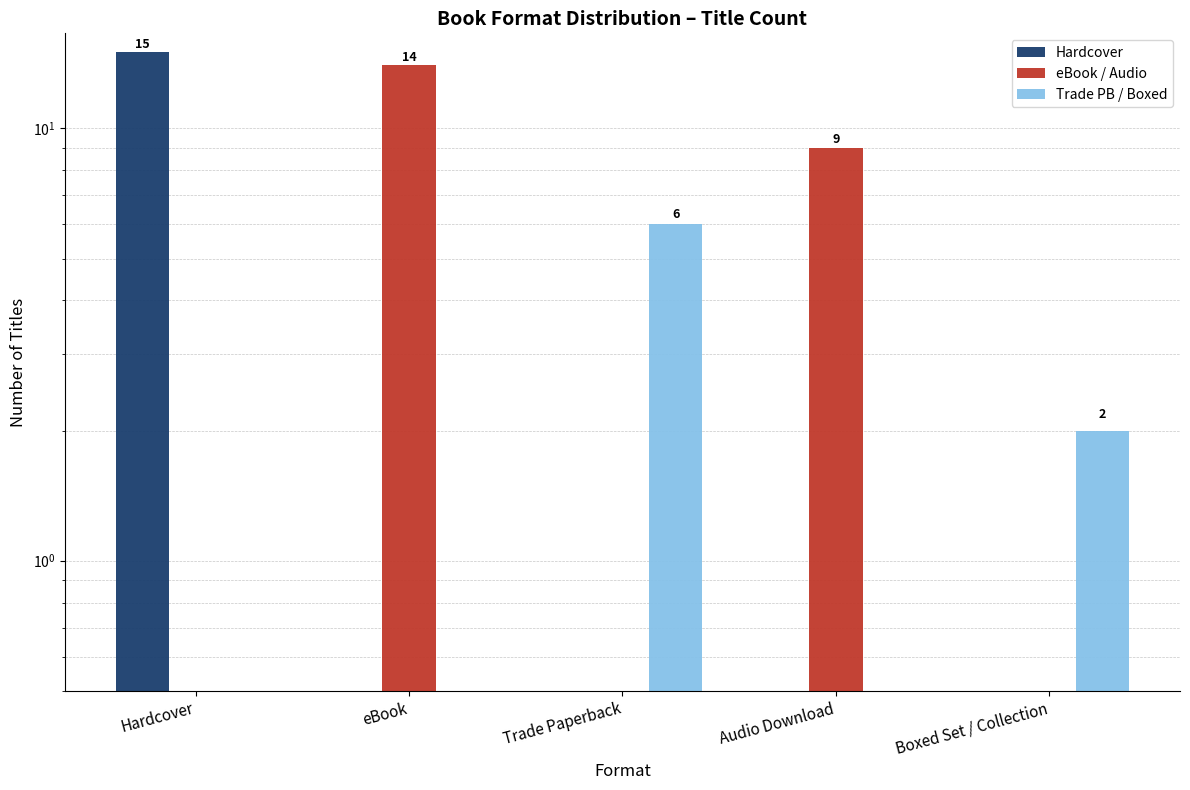

At which label is Trade PB / Boxed closest to 3?

Boxed Set / Collection